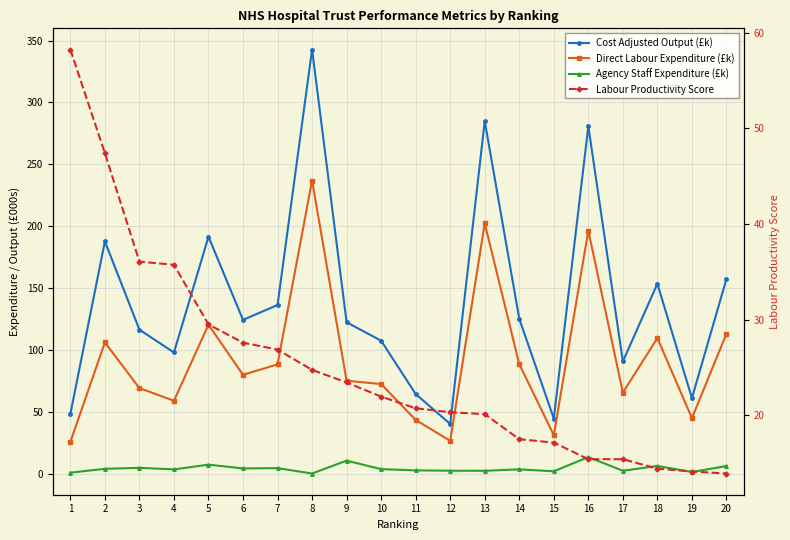

Reading right to left, what are all the values shown in this chart?

Cost Adjusted Output (£k): 157.3	60.9	153.4	90.6	280.7	44.5	125.1	284.8	40.1	64.3	107.3	122.3	342.7	136.2	124.2	191.4	97.8	116.3	187.6	48.1
Direct Labour Expenditure (£k): 113.0	44.8	109.5	65.4	196.4	30.9	88.4	202.2	26.4	43.3	72.3	75.0	236.8	88.2	79.8	120.3	58.8	69.1	105.9	25.5
Agency Staff Expenditure (£k): 6.1	1.3	6.1	2.2	13.3	1.8	3.4	2.2	2.3	2.5	3.6	10.4	0.0	4.3	4.1	7.2	3.3	4.6	3.8	0.7
Labour Productivity Score: 13.9	14.1	14.4	15.4	15.4	17.1	17.5	20.1	20.3	20.7	21.9	23.4	24.7	26.9	27.6	29.5	35.7	36.0	47.4	58.2